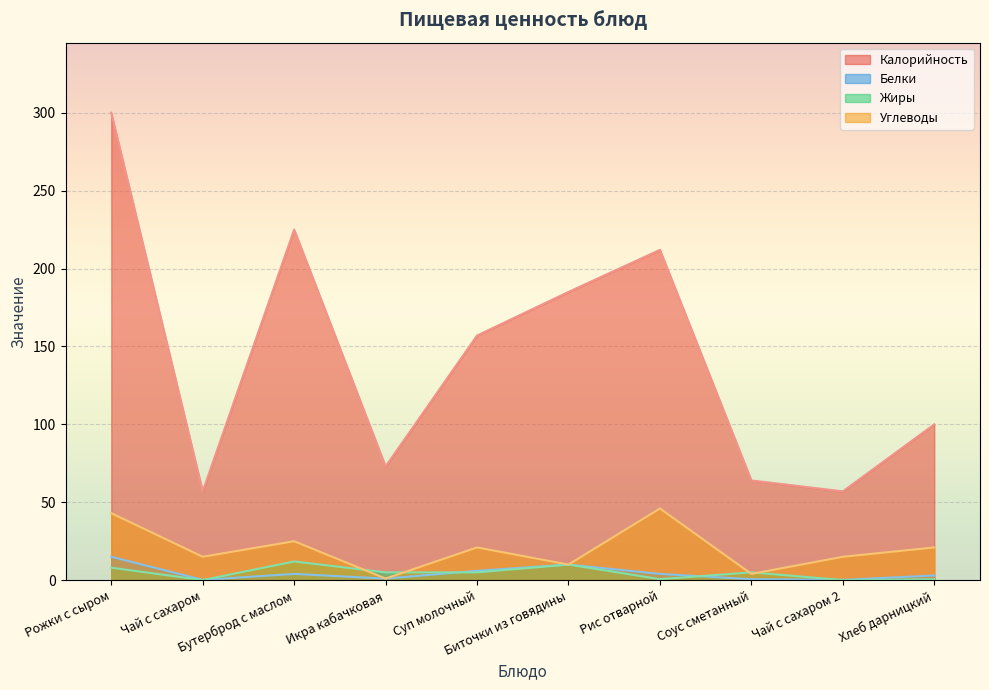

Between which two adjacent categories do Белки and Жиры first intersect?

Чай с сахаром and Бутерброд с маслом